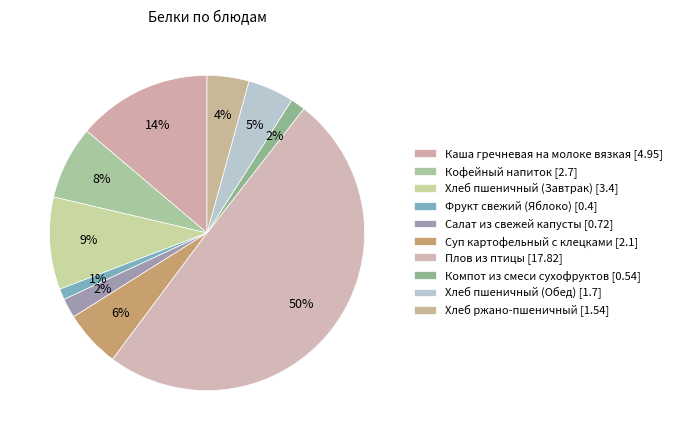

How many slices are in this pie chart?

10